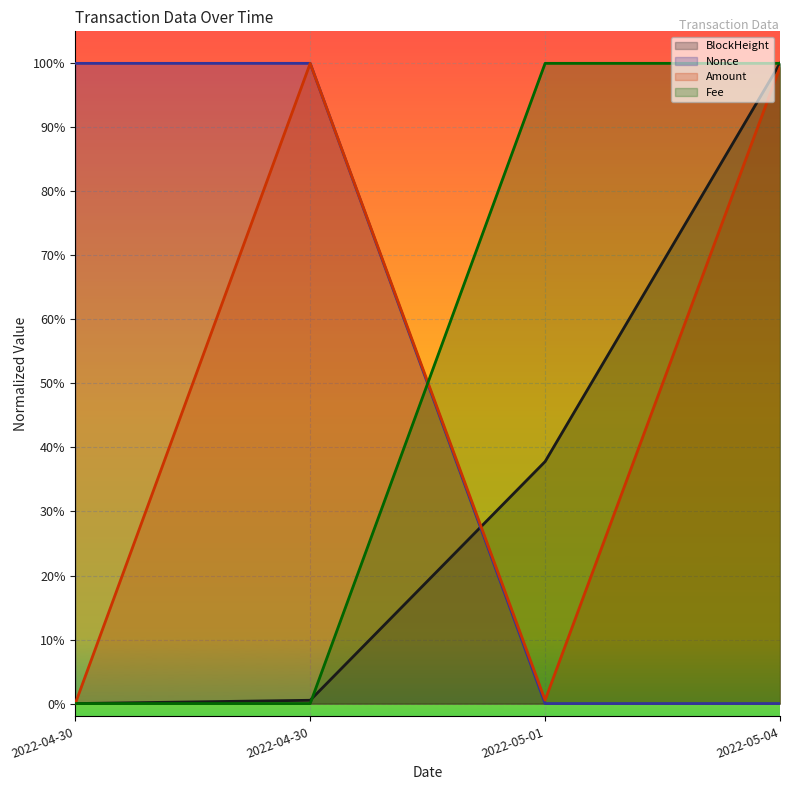

True or false: Fee has more than 0 interior local peaks.

False